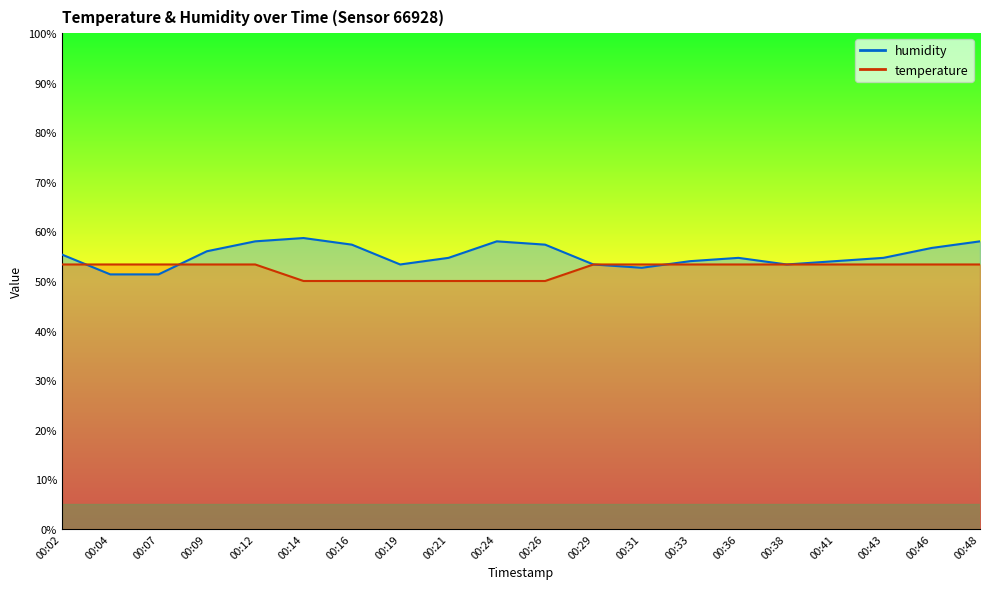

Reading right to left, list all the values displayed in this chart.

temperature: 53.3	53.3	53.3	53.3	53.3	53.3	53.3	53.3	53.3	50.0	50.0	50.0	50.0	50.0	50.0	53.3	53.3	53.3	53.3	53.3
humidity: 58.0	56.7	54.7	54.0	53.3	54.7	54.0	52.7	53.3	57.3	58.0	54.7	53.3	57.3	58.7	58.0	56.0	51.3	51.3	55.3